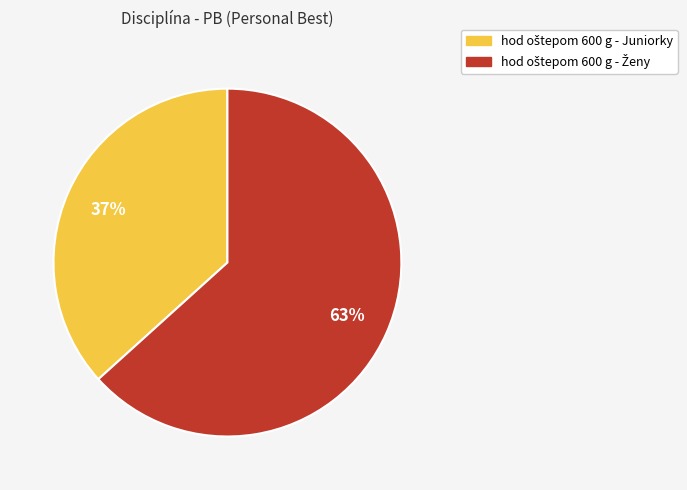

To the nearest percent, what is the average slice percentage?

50%